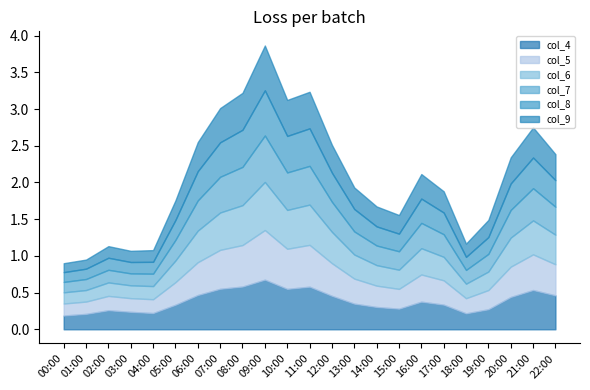

Which has a higher value, 06:00 or 01:00?

06:00